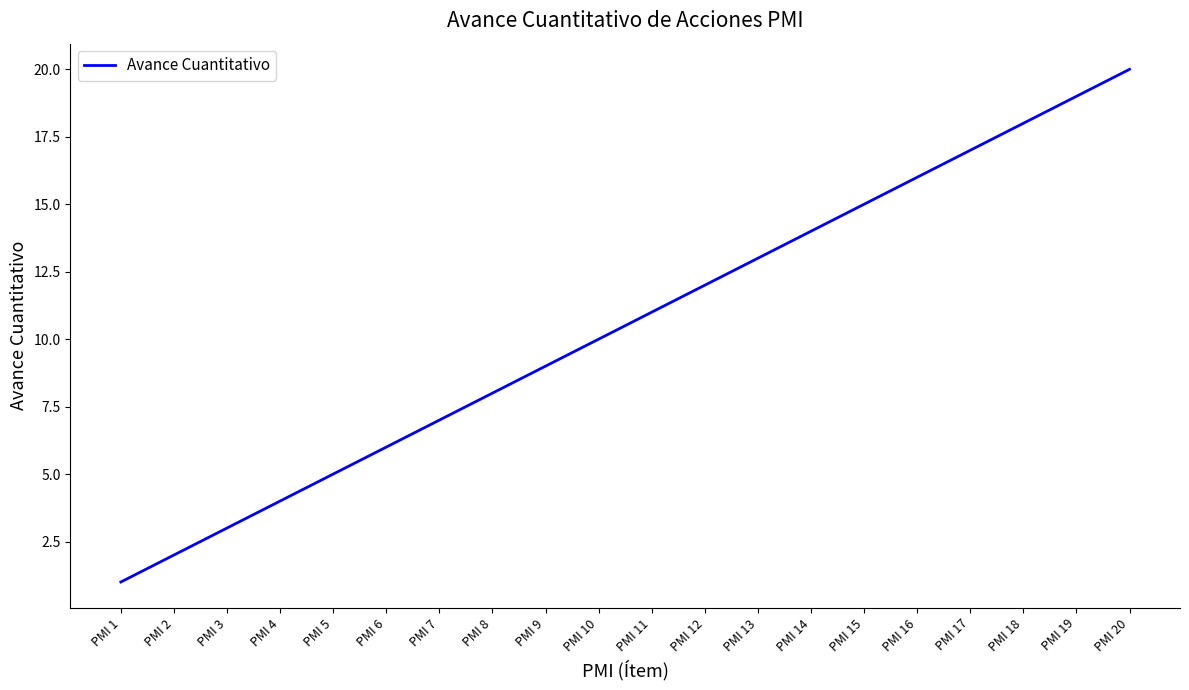

List the labels in order of value, largest first.

PMI 20, PMI 19, PMI 18, PMI 17, PMI 16, PMI 15, PMI 14, PMI 13, PMI 12, PMI 11, PMI 10, PMI 9, PMI 8, PMI 7, PMI 6, PMI 5, PMI 4, PMI 3, PMI 2, PMI 1